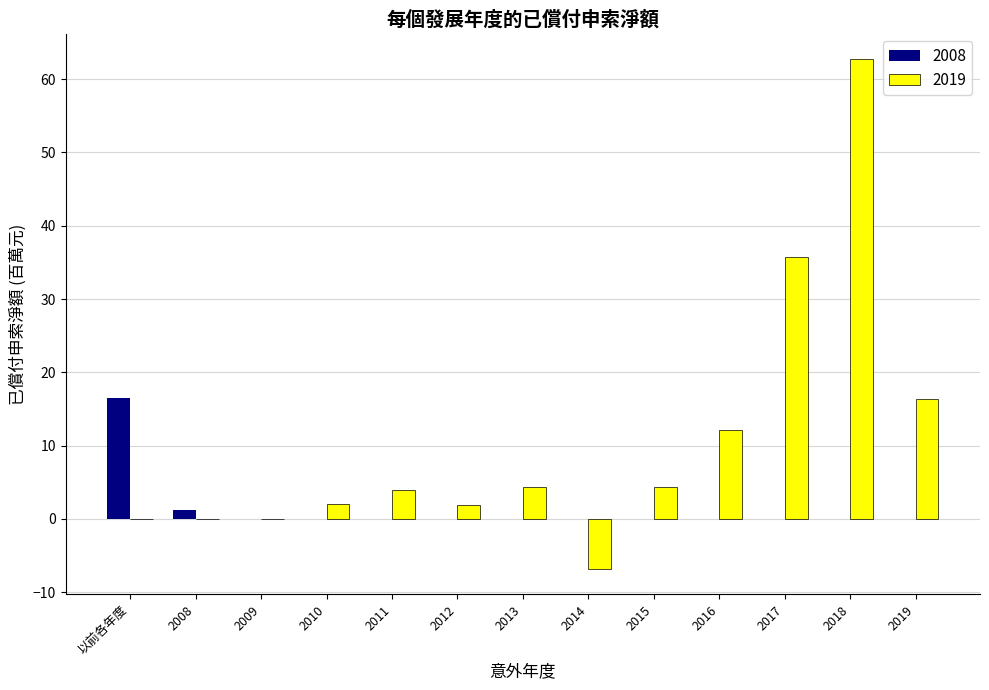

Where is 2019 nearest to the value 27?

2017